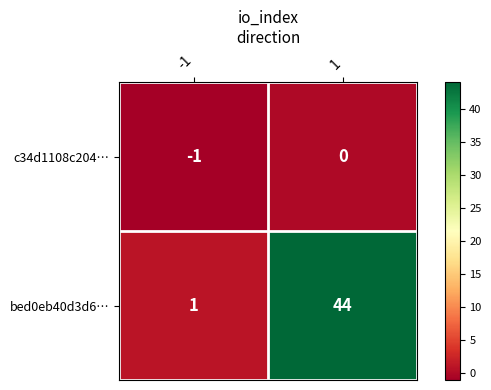

At how many categories does at least one series exceed 32?

1